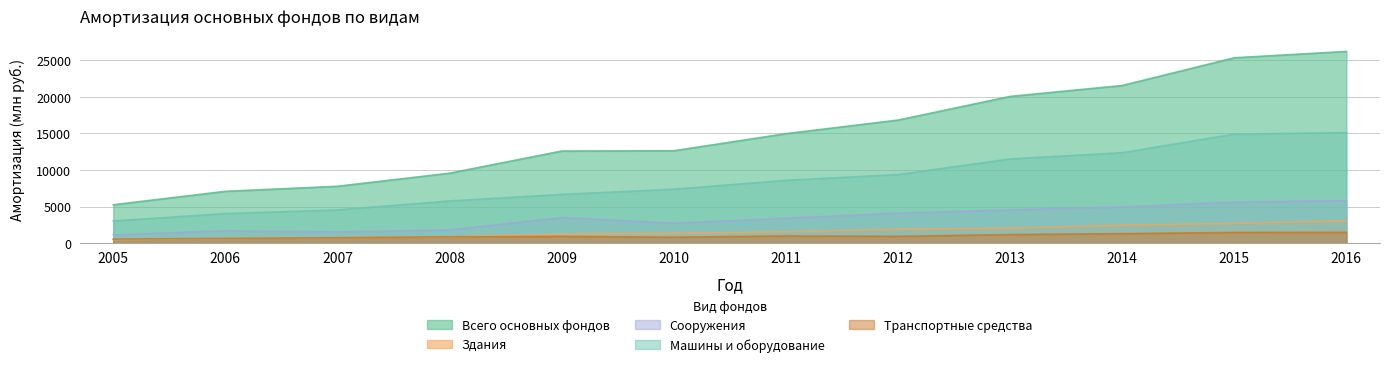

Reading right to left, what are all the values shown in this chart?

Всего основных фондов: 2016=26233	2015=25368	2014=21570	2013=20077	2012=16837	2011=14975	2010=12637	2009=12597	2008=9563	2007=7772	2006=7081	2005=5245
Здания: 2016=3031	2015=2696	2014=2435	2013=2039	2012=1885	2011=1546	2010=1322	2009=1219	2008=855	2007=741	2006=614	2005=467
Сооружения: 2016=5808	2015=5614	2014=4952	2013=4537	2012=4098	2011=3395	2010=2725	2009=3483	2008=1806	2007=1526	2006=1685	2005=1124
Машины и оборудование: 2016=15117	2015=14914	2014=12363	2013=11511	2012=9376	2011=8588	2010=7364	2009=6659	2008=5761	2007=4540	2006=4028	2005=3024
Транспортные средства: 2016=1473	2015=1446	2014=1288	2013=1163	2012=917	2011=965	2010=802	2009=903	2008=857	2007=732	2006=635	2005=537